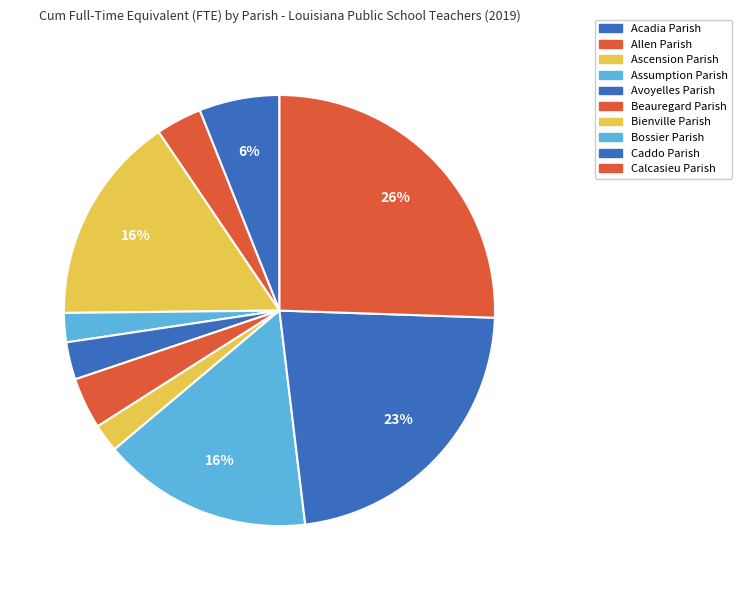

What is the total percentage of Avoyelles Parish and Allen Parish?

6.3%